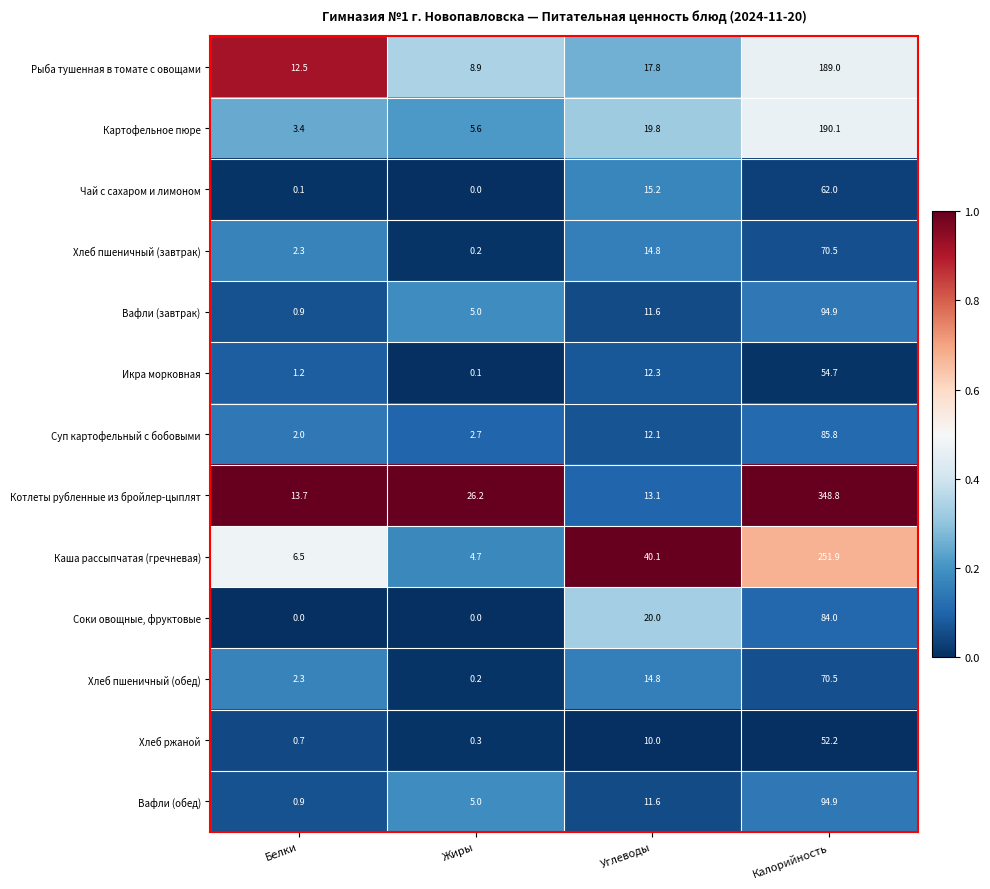

What is the difference between the second highest and second lowest values in the Картофельное пюре series?

14.2